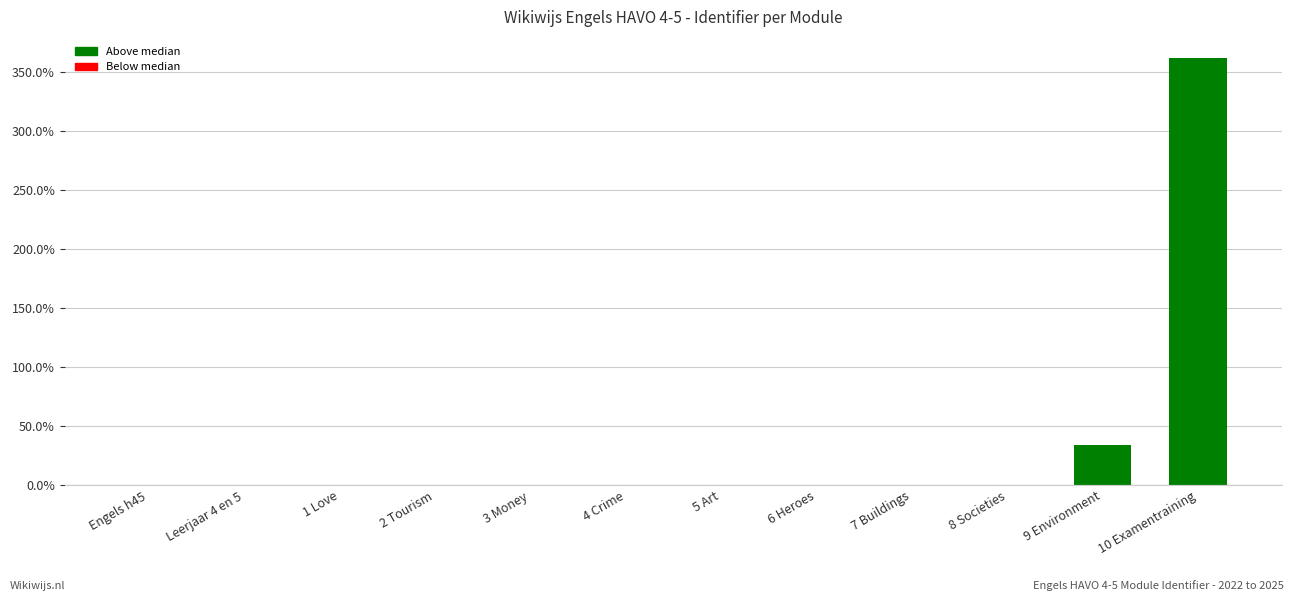

Are the bars horizontal?

No